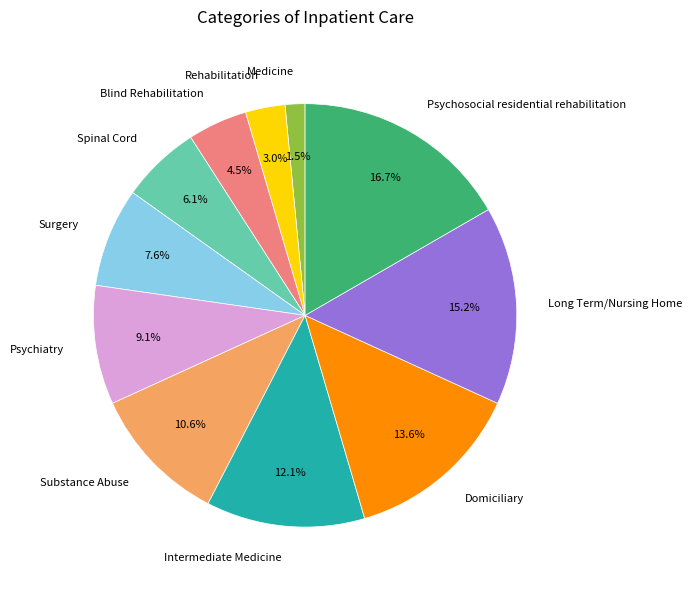

Which has a higher value, Psychosocial residential rehabilitation or Blind Rehabilitation?

Psychosocial residential rehabilitation